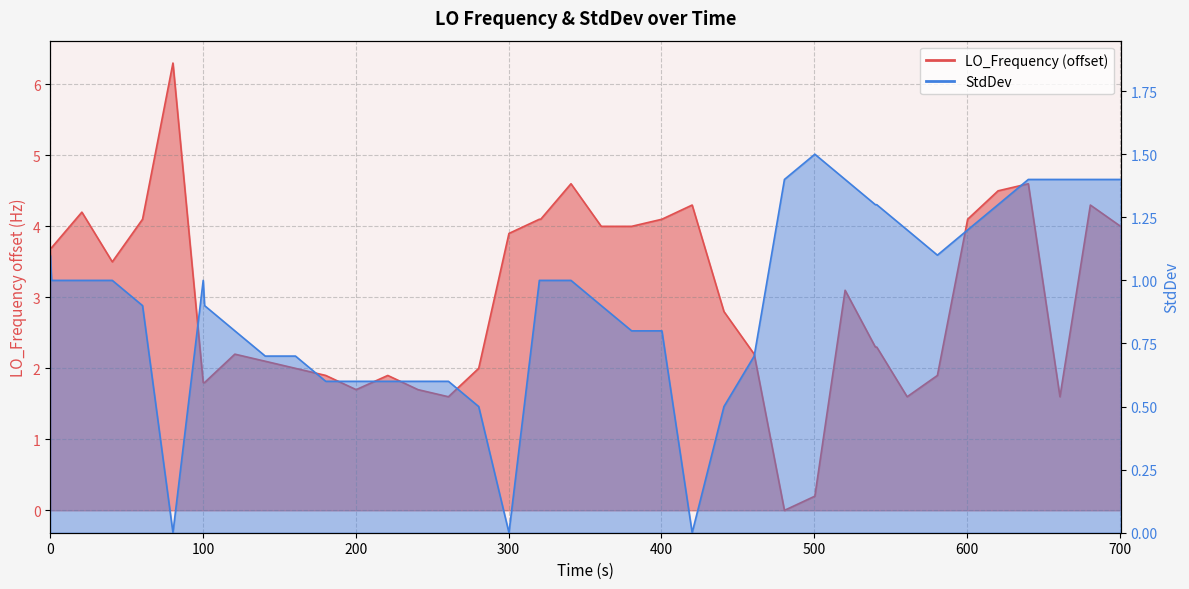

The value of LO_Frequency at 11 is 1.2. True or false?

False